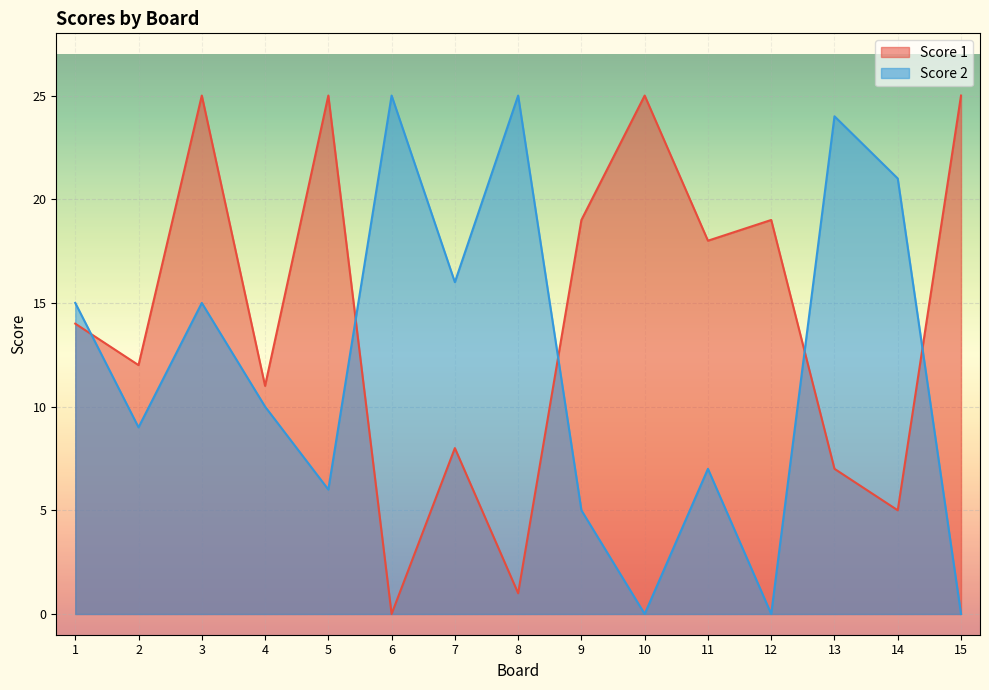

How many data points in Score 1 are above 14?

7